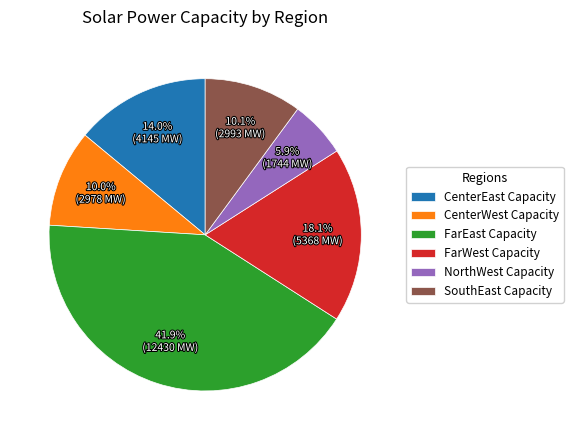

What percentage is the CenterEast Capacity slice, to the nearest percent?

14%